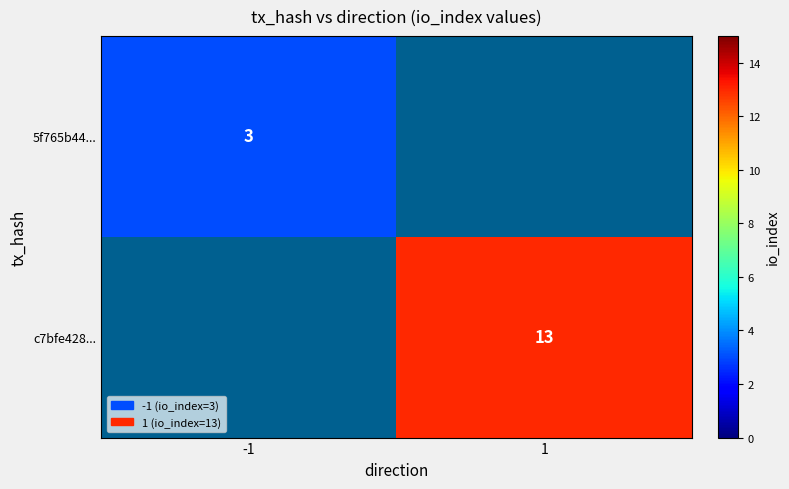

Is it true that c7bfe428... equals 17.0 at 1?

False